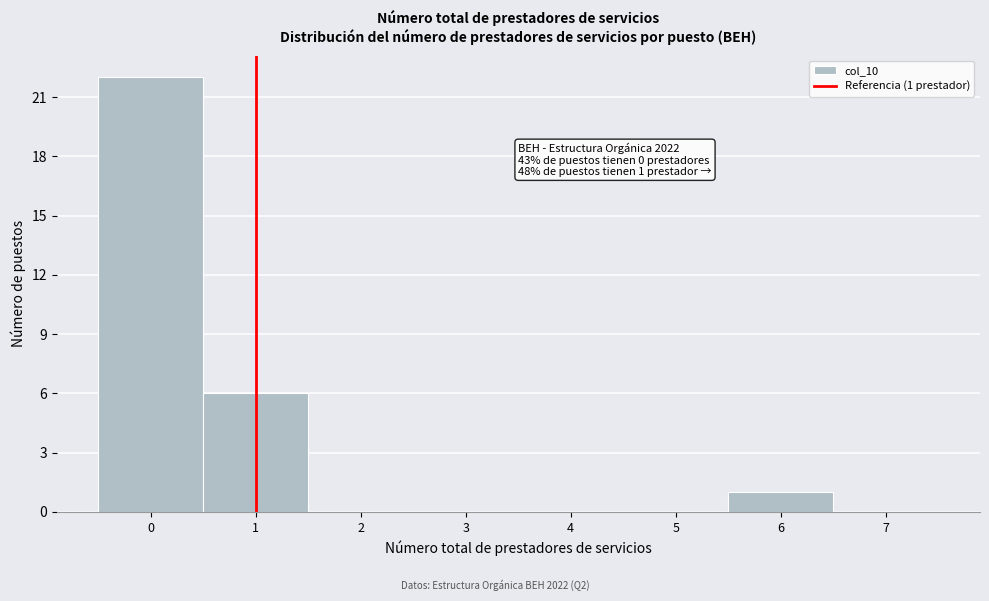

Over which range of the x-axis is the bar tallest?

-0.5 to 0.5